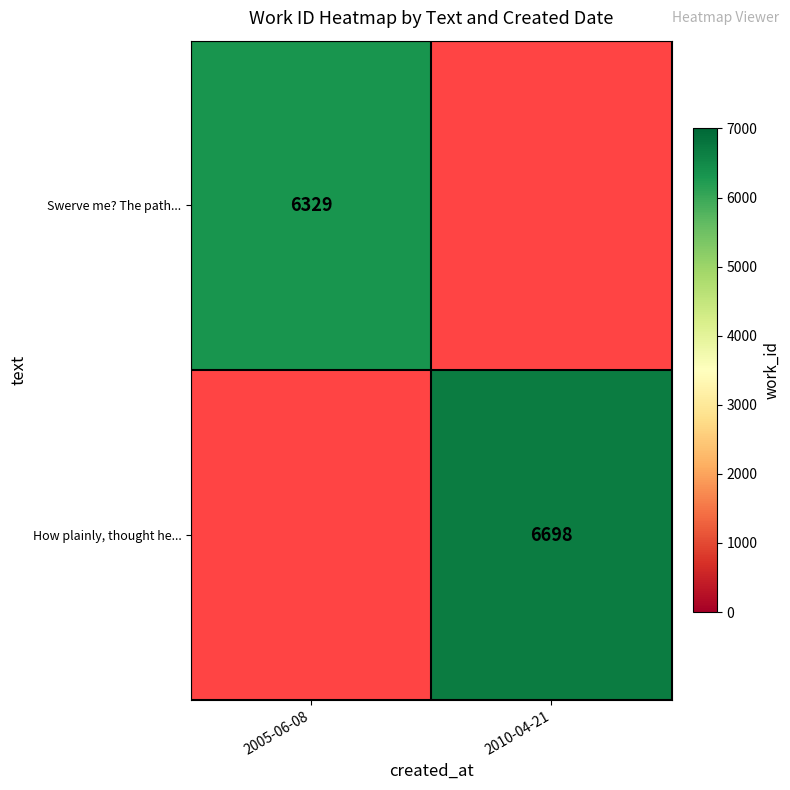

Is the value of Swerve me? The path... at 2005-06-08 greater than the value of How plainly, thought he... at 2010-04-21?

No